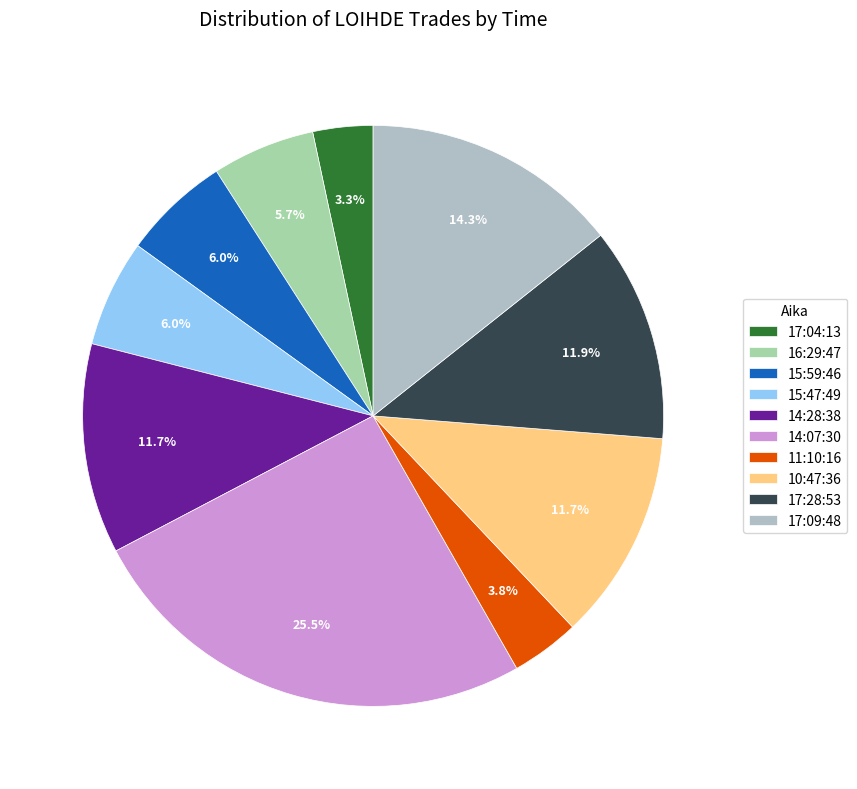

What percentage is NOT represented by 17:09:48?

85.7%